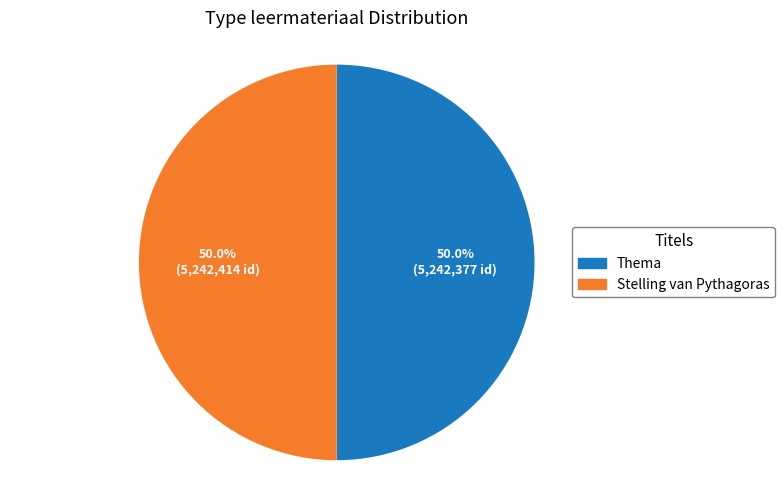

How much of the chart is everything except Stelling van Pythagoras?

50.0%